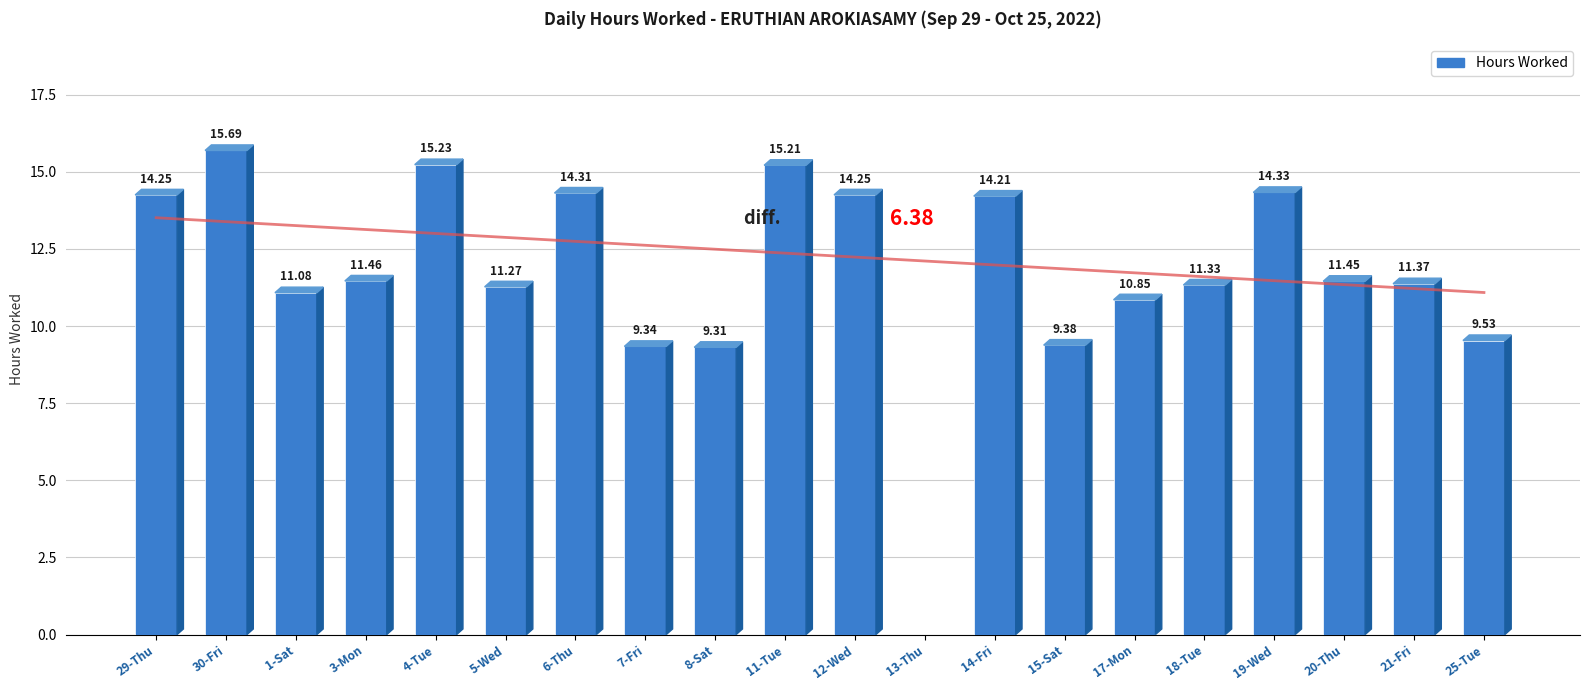

List the labels in order of value, largest first.

30-Fri, 4-Tue, 11-Tue, 19-Wed, 6-Thu, 29-Thu, 12-Wed, 14-Fri, 3-Mon, 20-Thu, 21-Fri, 18-Tue, 5-Wed, 1-Sat, 17-Mon, 25-Tue, 15-Sat, 7-Fri, 8-Sat, 13-Thu